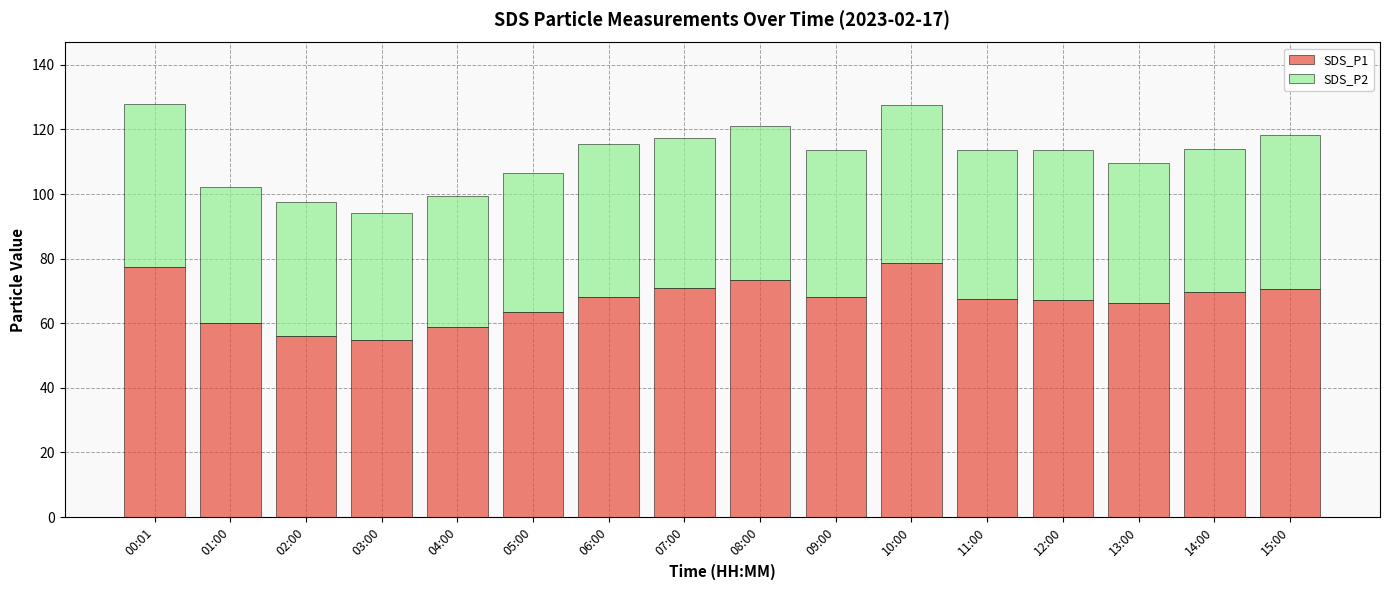

What is the difference between the SDS_P1 values at 13:00 and 11:00?

1.1